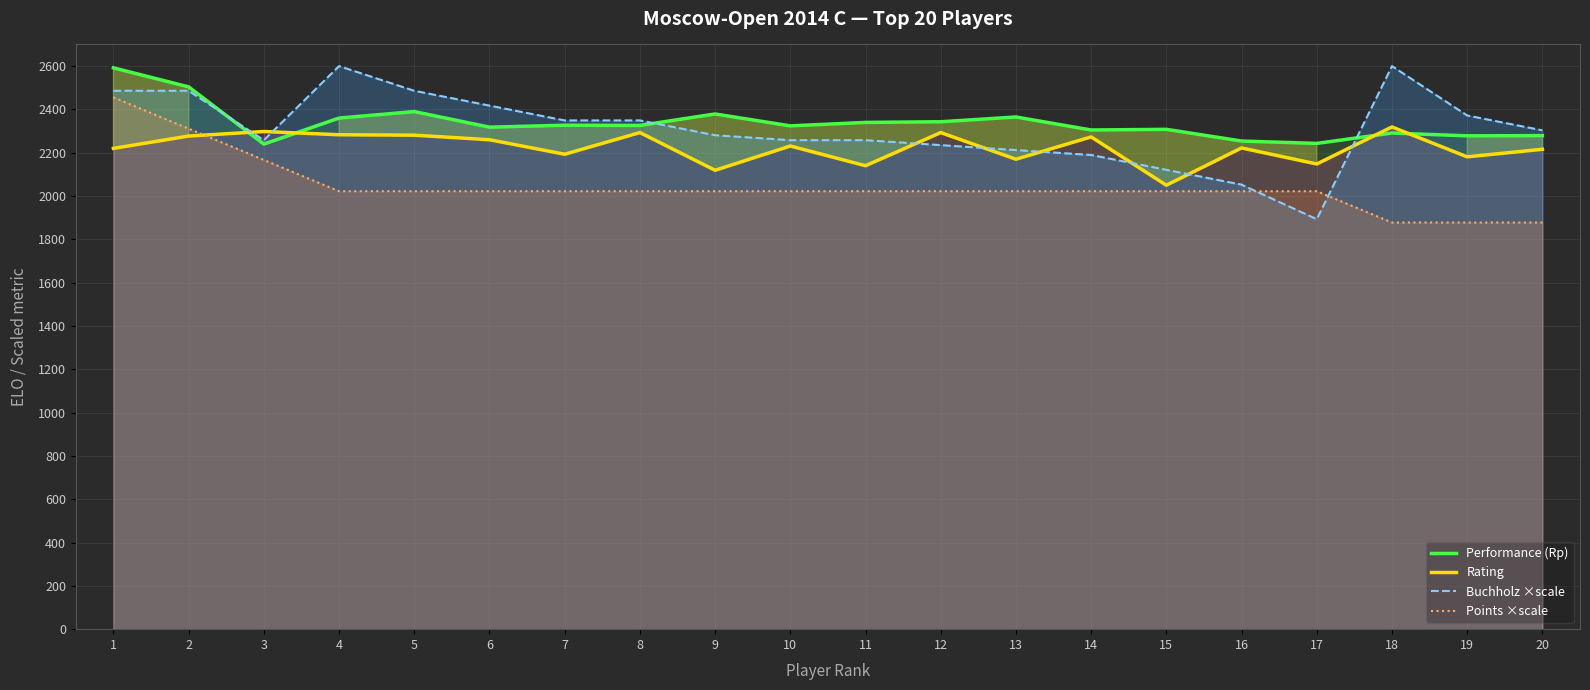

Between 4 and 14, which series saw the biggest shift?

Buchholz ×scale